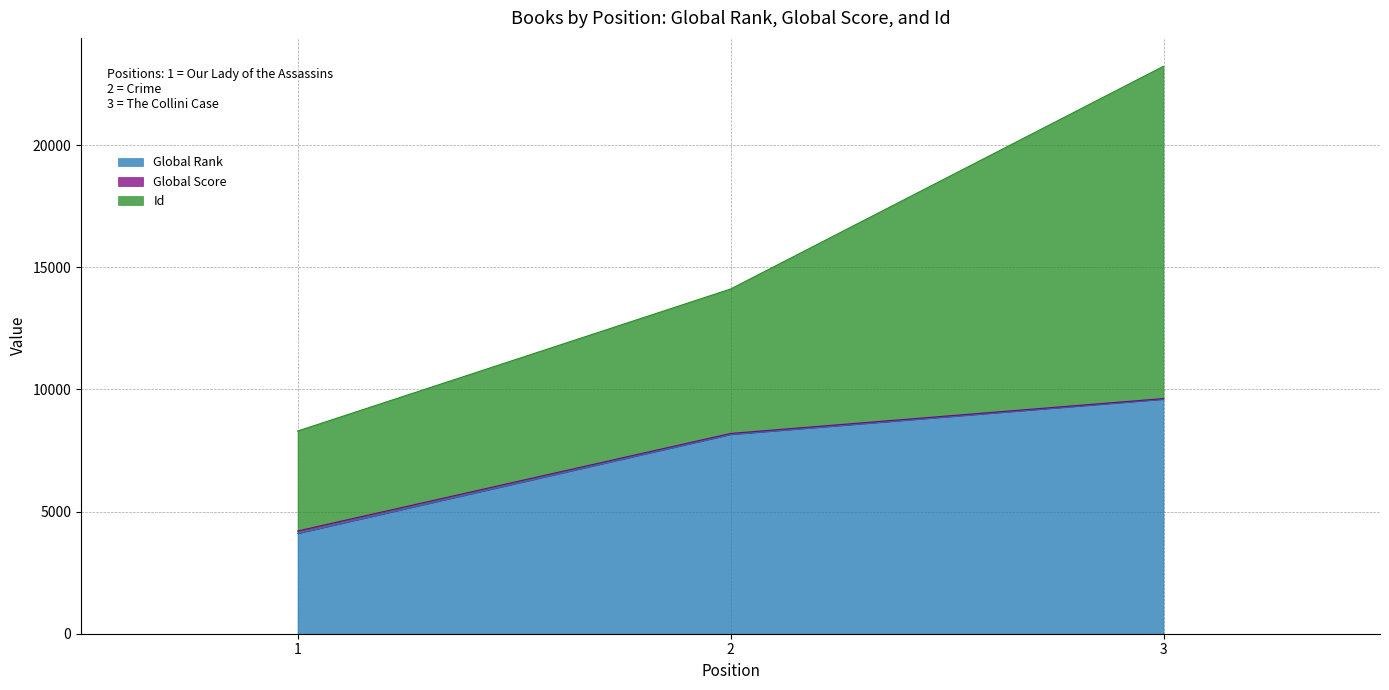

At which category is the sum across all series the highest?

3